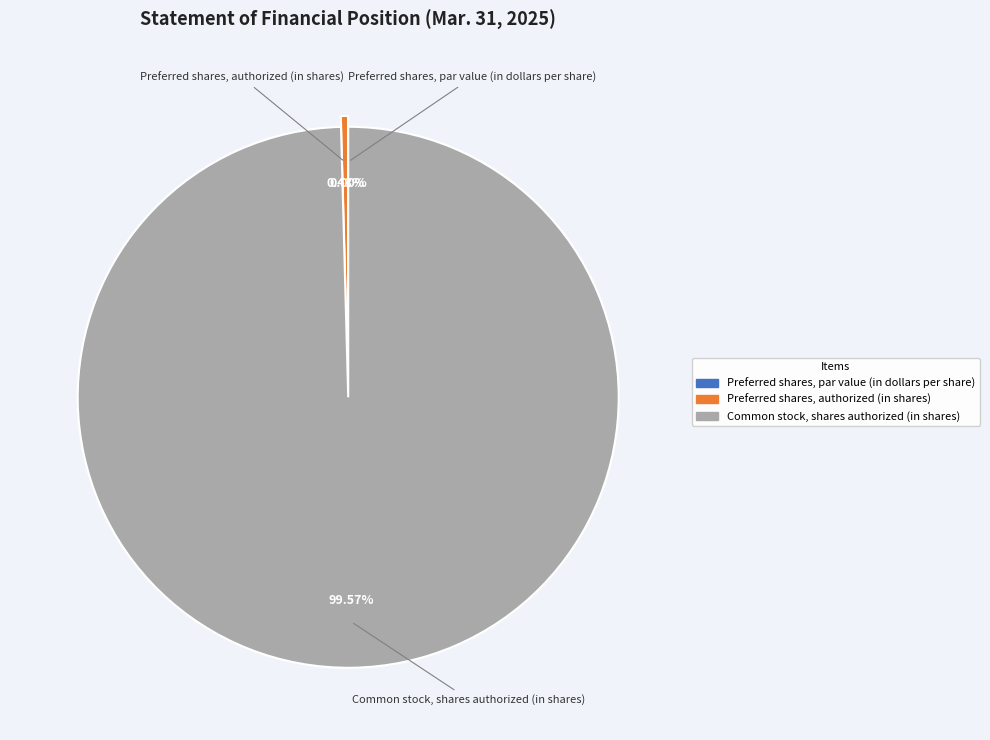

How many segments does this pie chart have?

3